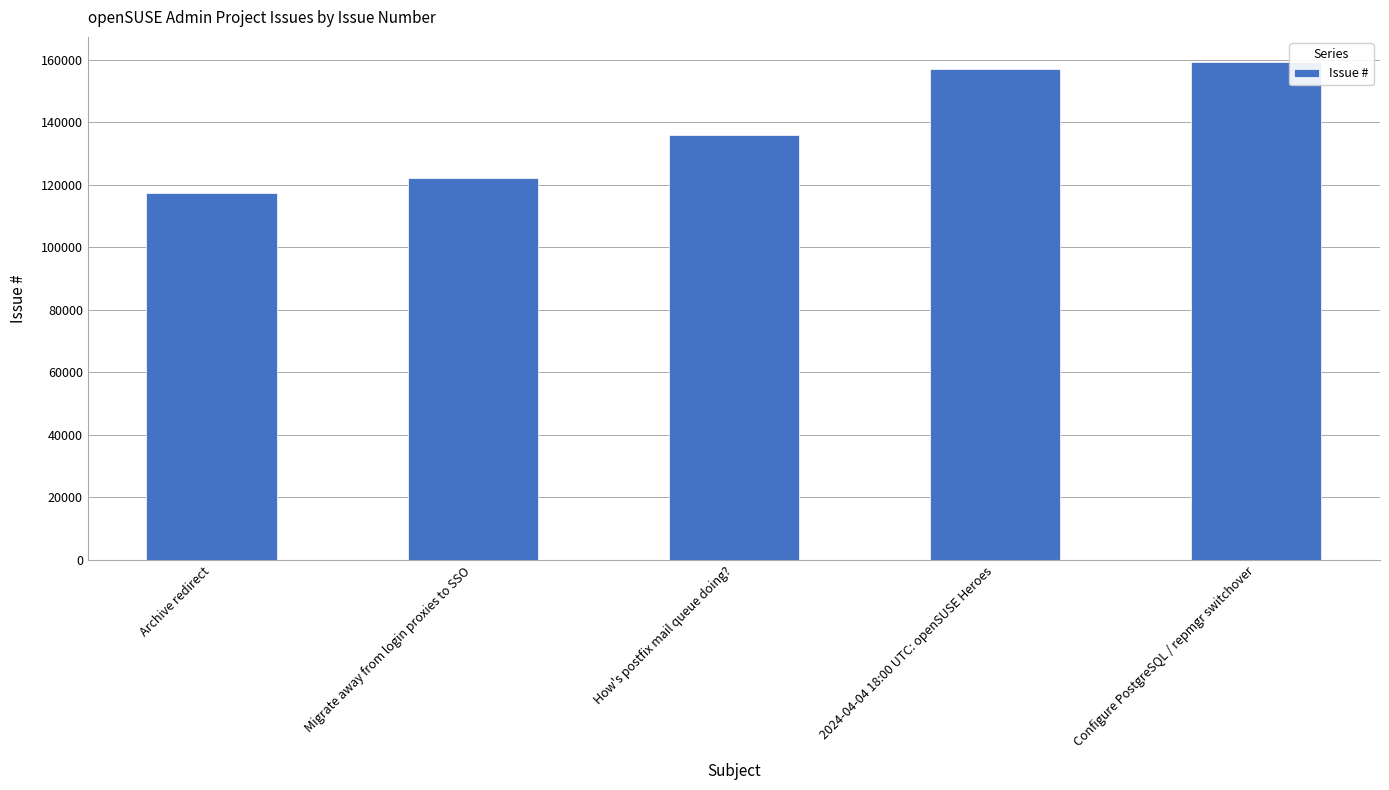

What is the sum of the values at Archive redirect and Configure PostgreSQL / repmgr switchover?

276433